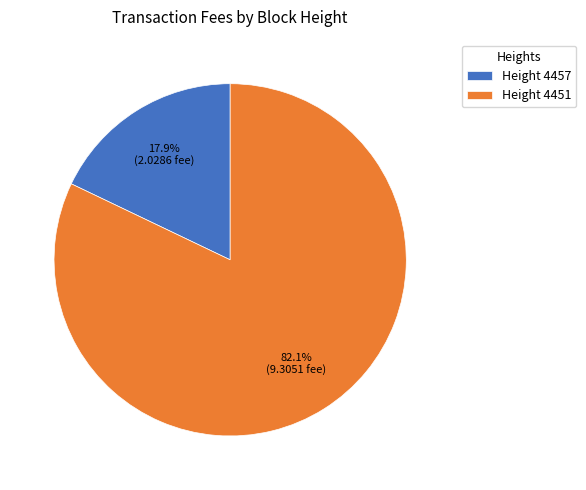

Rank the categories by value from highest to lowest.

Height 4451, Height 4457